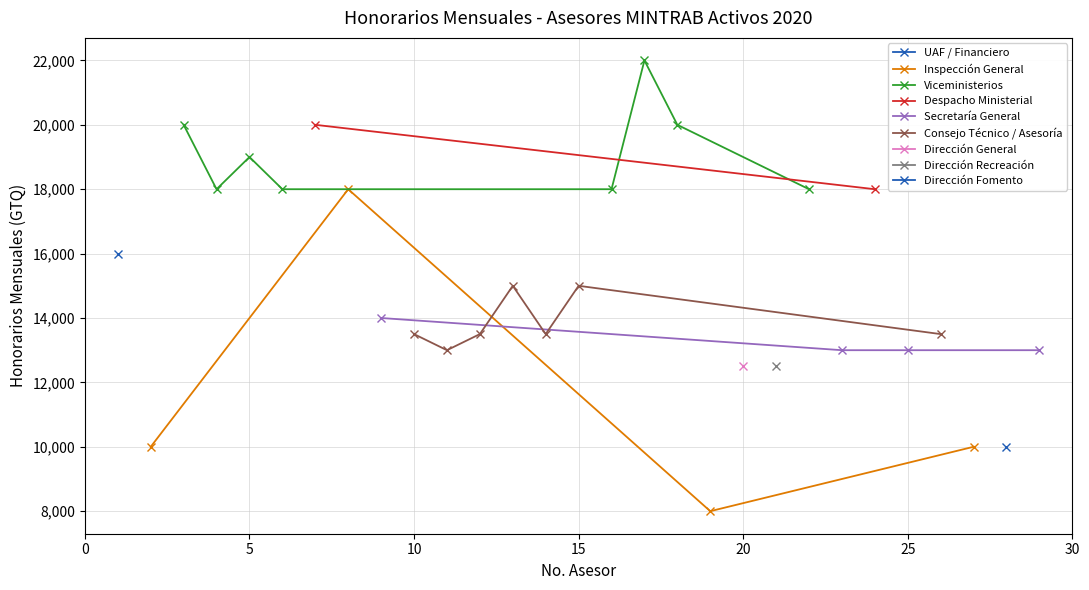

What is the value of the DESPACHO / VICEDESPACHO point at the 24th from the left?

18000